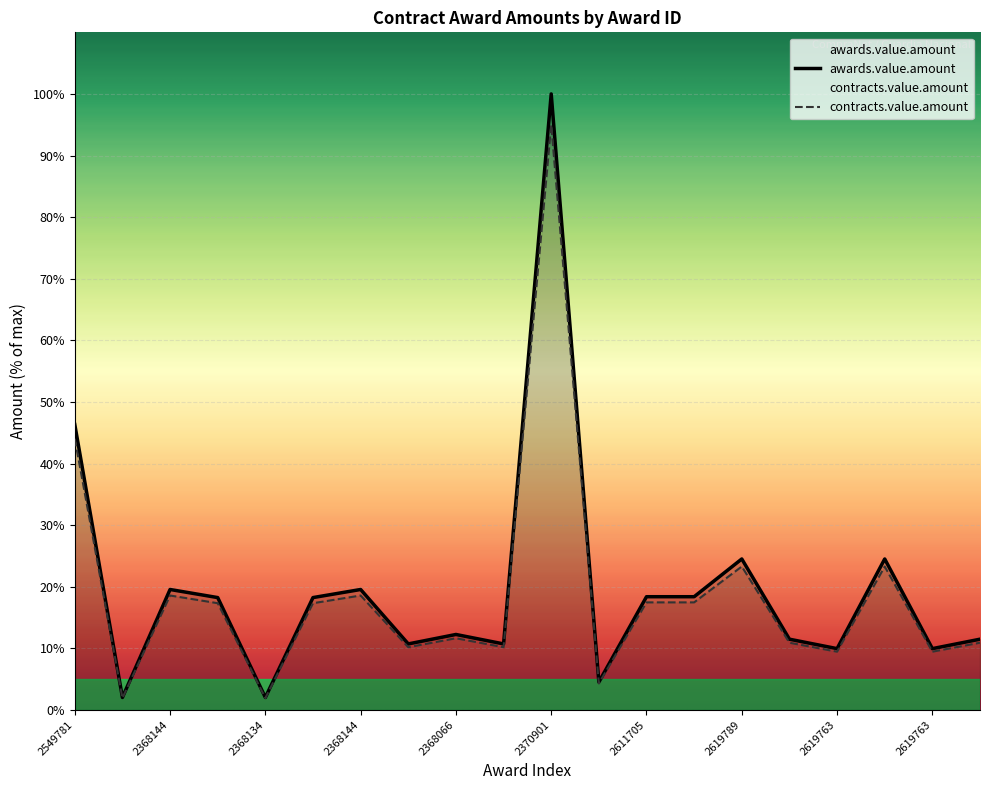

Reading right to left, transcribe all the data shown in this chart.

awards.value.amount: 11.5	10.0	24.5	10.0	11.5	24.5	18.4	18.4	4.5	100.0	10.7	12.3	10.7	19.6	18.2	2.0	18.2	19.6	2.0	46.3
contracts.value.amount: 10.9	9.5	23.3	9.5	10.9	23.3	17.5	17.5	4.3	95.0	10.2	11.6	10.2	18.6	17.3	1.9	17.3	18.6	1.9	44.0